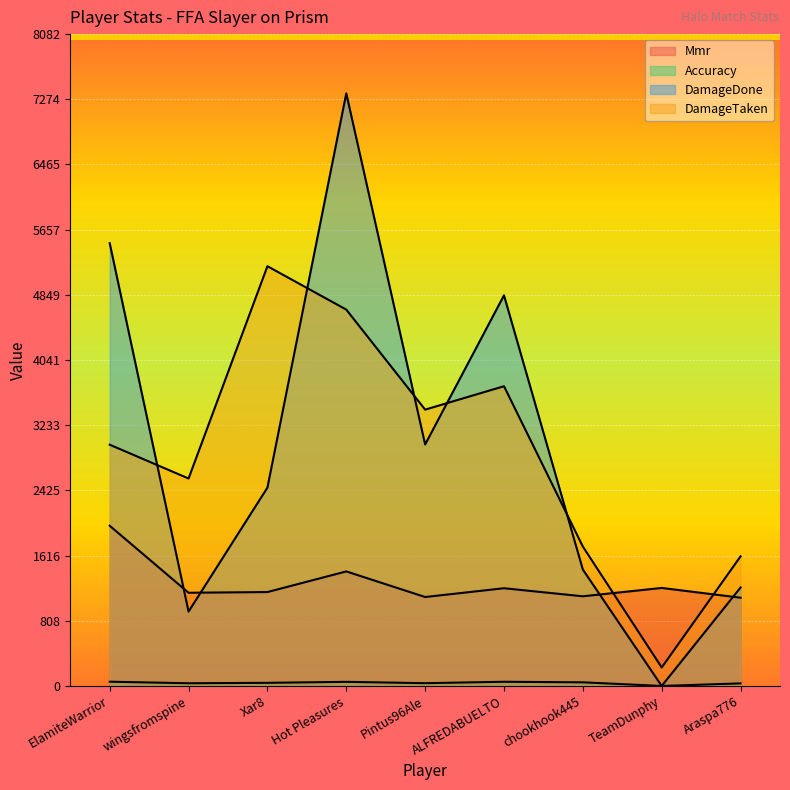

Rank the categories by Mmr value from lowest to highest.

Araspa776, Pintus96Ale, chookhook445, wingsfromspine, Xar8, ALFREDABUELTO, TeamDunphy, Hot Pleasures, ElamiteWarrior